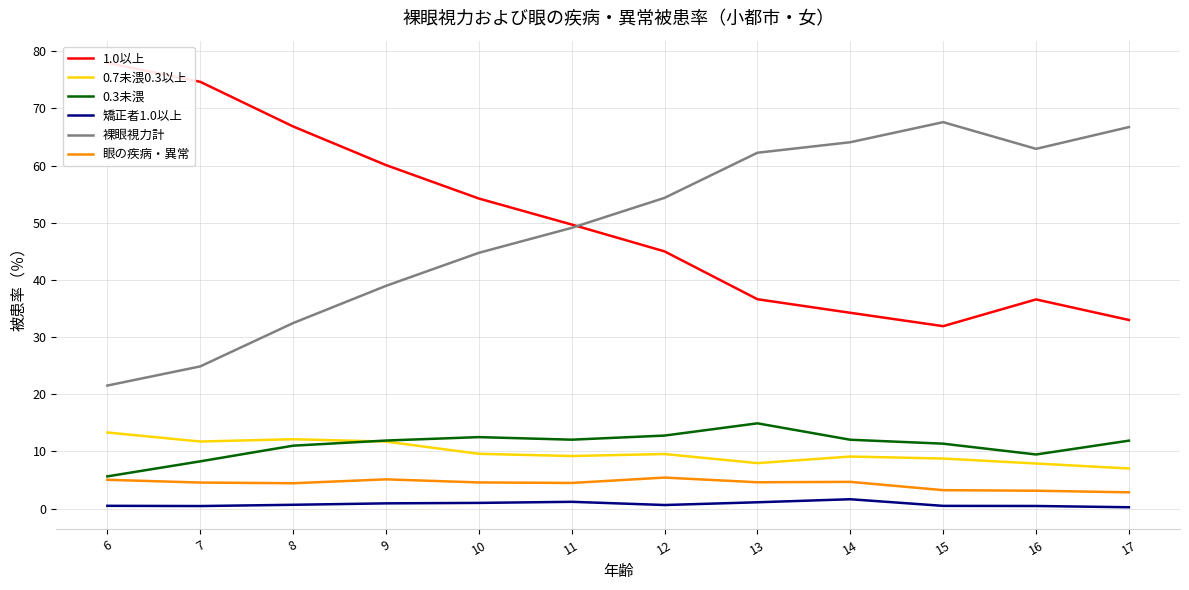

How many lines are shown in the chart?

6